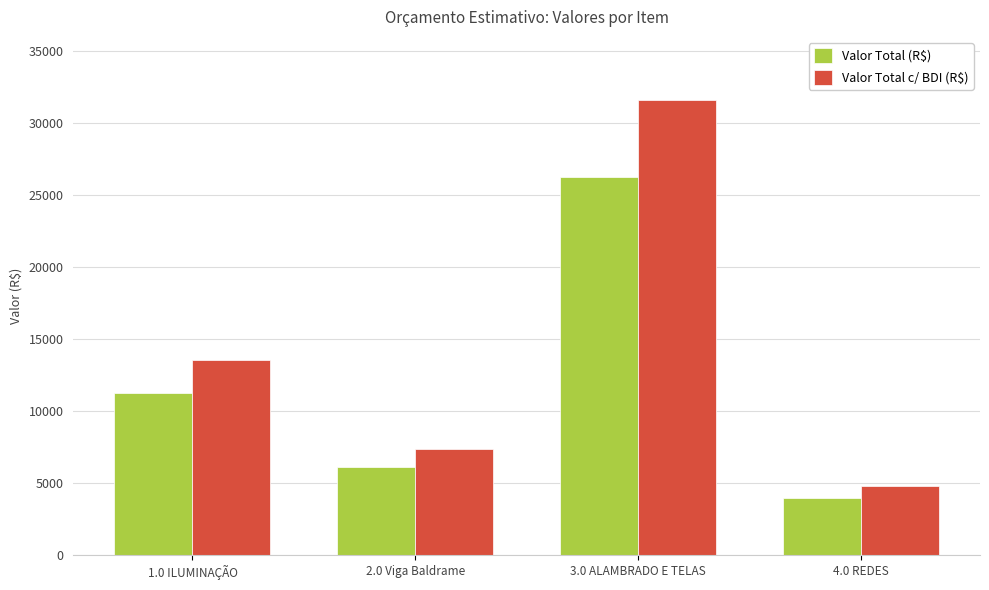

What is the average value of the Valor Total (R$) series?

11907.2